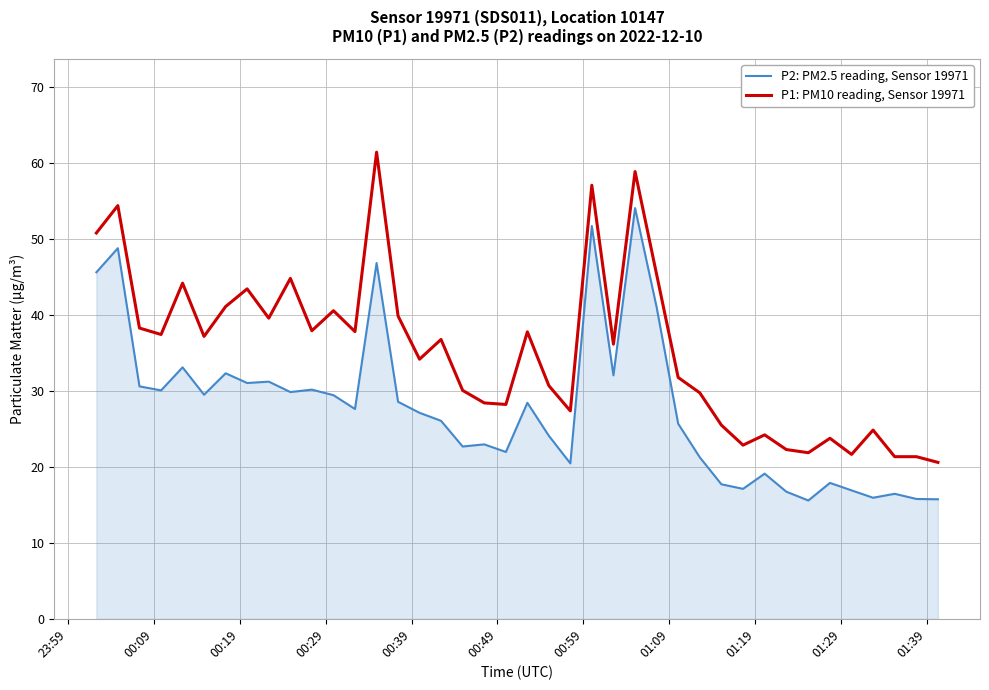

Which series has the largest total across all categories?

P1: PM10 reading, Sensor 19971